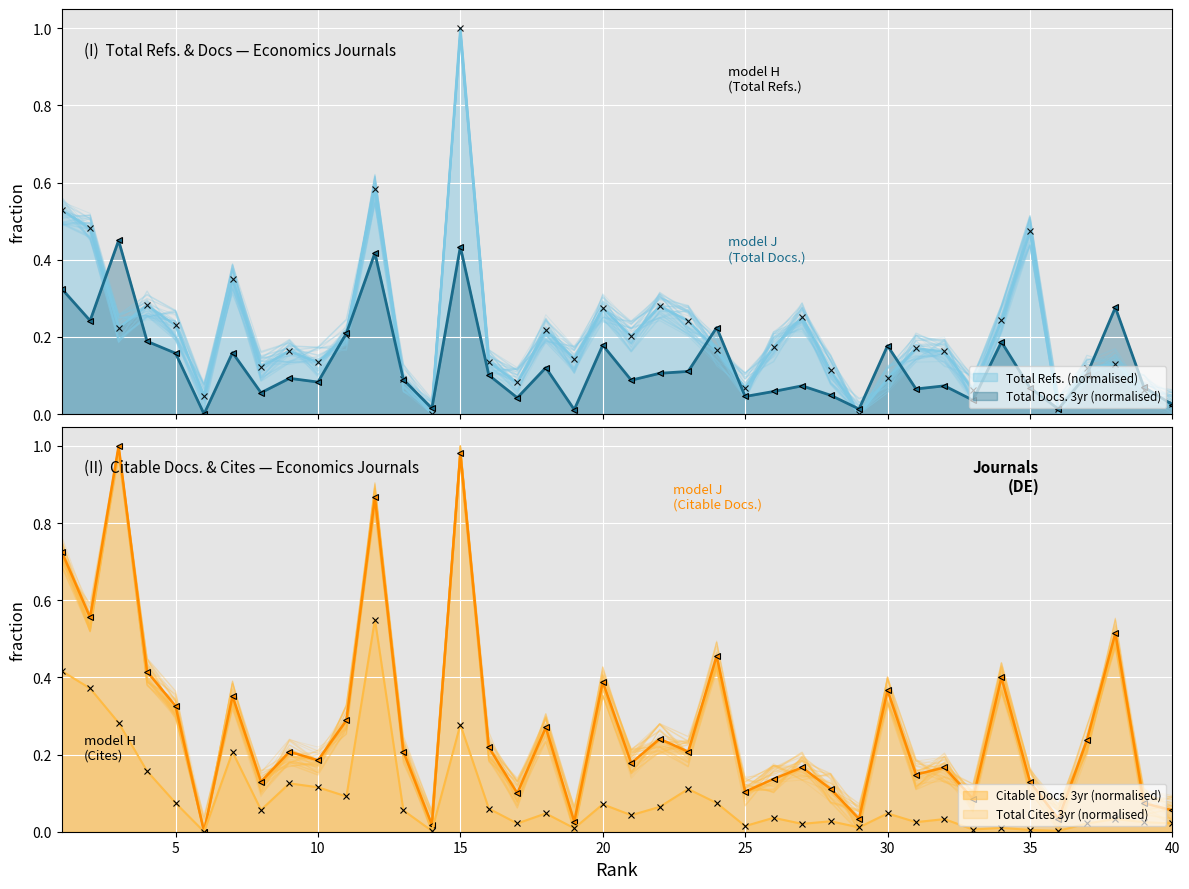

Which series changed the most between 11 and 20?

Citable Docs. (3years)